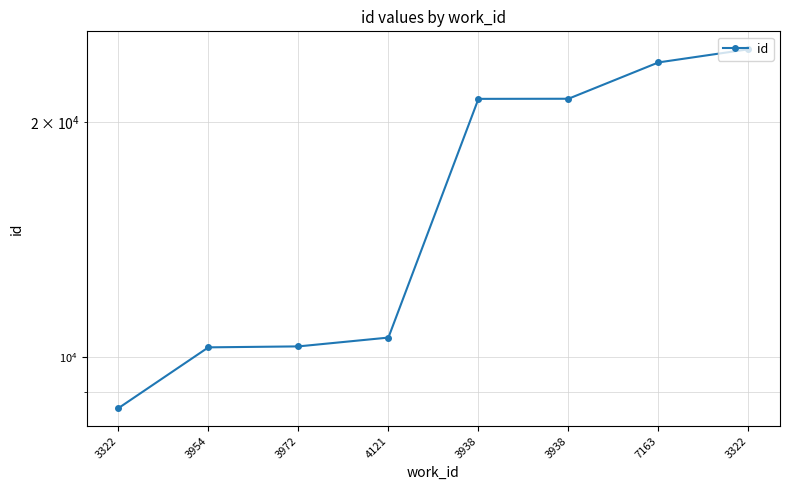

What is the value of the 6th point from the left?

21425